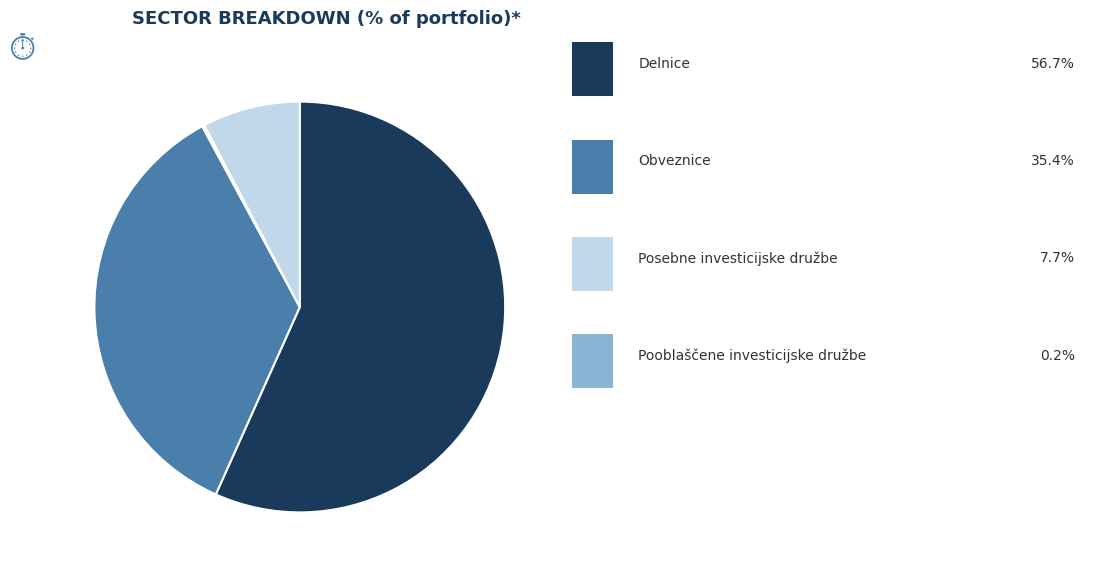

What is the largest slice in the pie chart?

Delnice